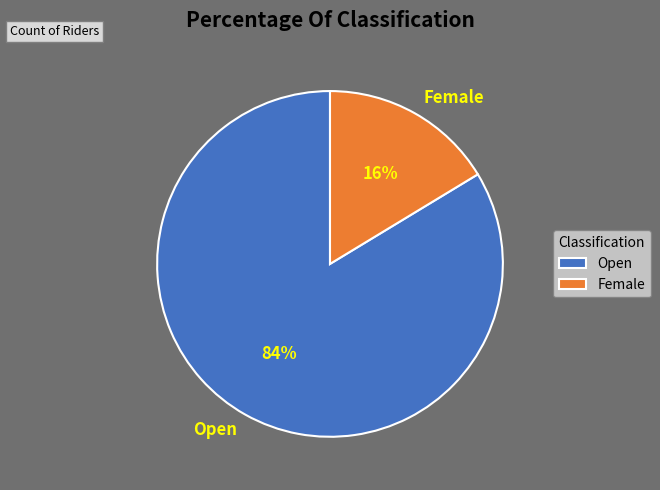

What is the largest slice in the pie chart?

Open